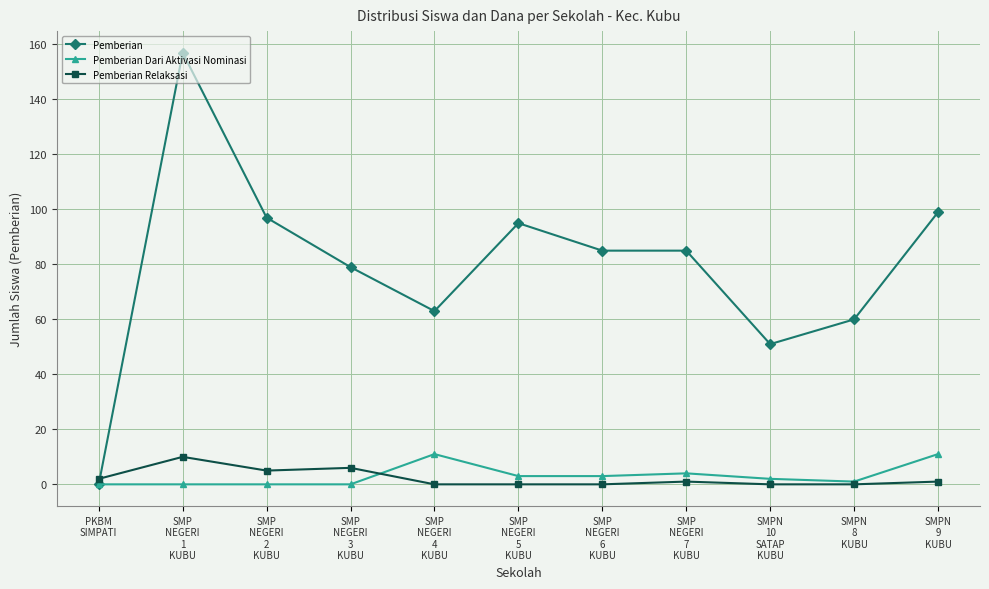

True or false: Pemberian has a value of 99 at SMPN
9
KUBU.

True